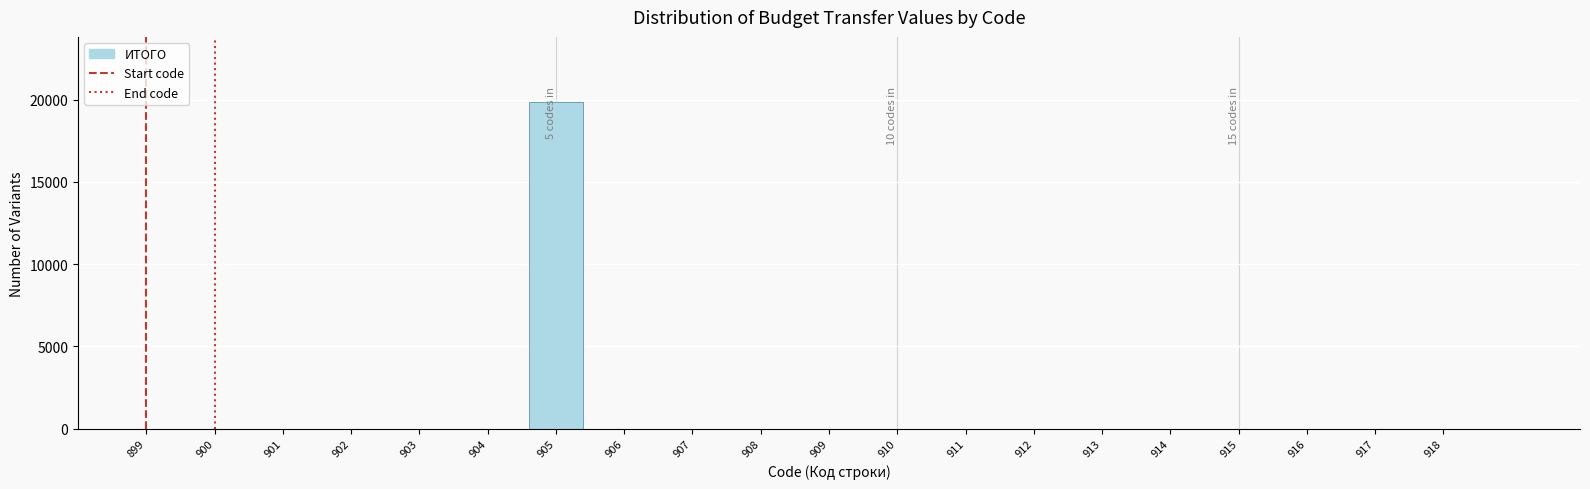

Reading left to right, list all the values displayed in this chart.

899=0	900=0	901=0	902=0	903=0	904=0	905=19850	906=0	907=0	908=0	909=0	910=0	911=0	912=0	913=0	914=0	915=0	916=0	917=0	918=0